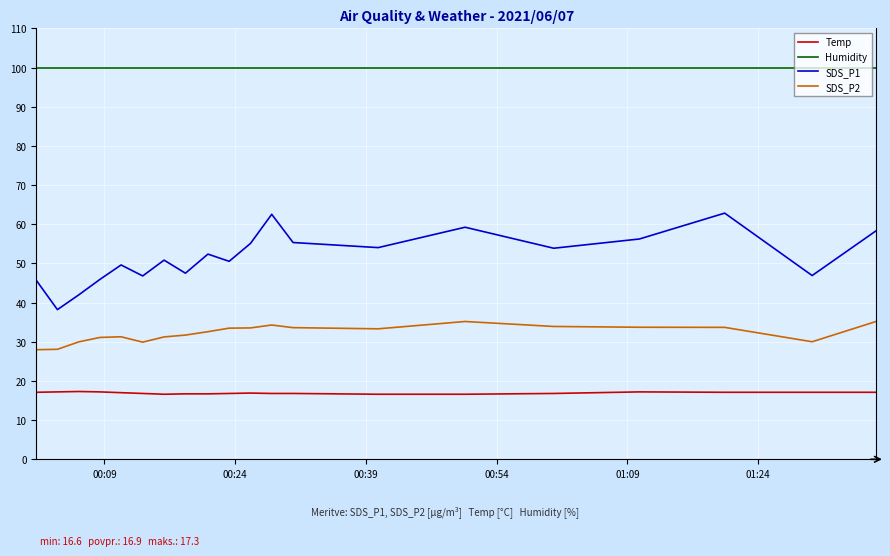

What is the difference between the maximum and minimum values in the SDS_P2 series?

7.2